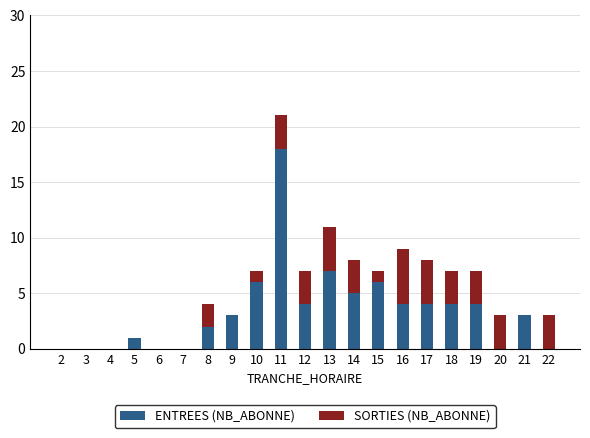

What are all the series names shown in the legend?

ENTREES (NB_ABONNE), SORTIES (NB_ABONNE)